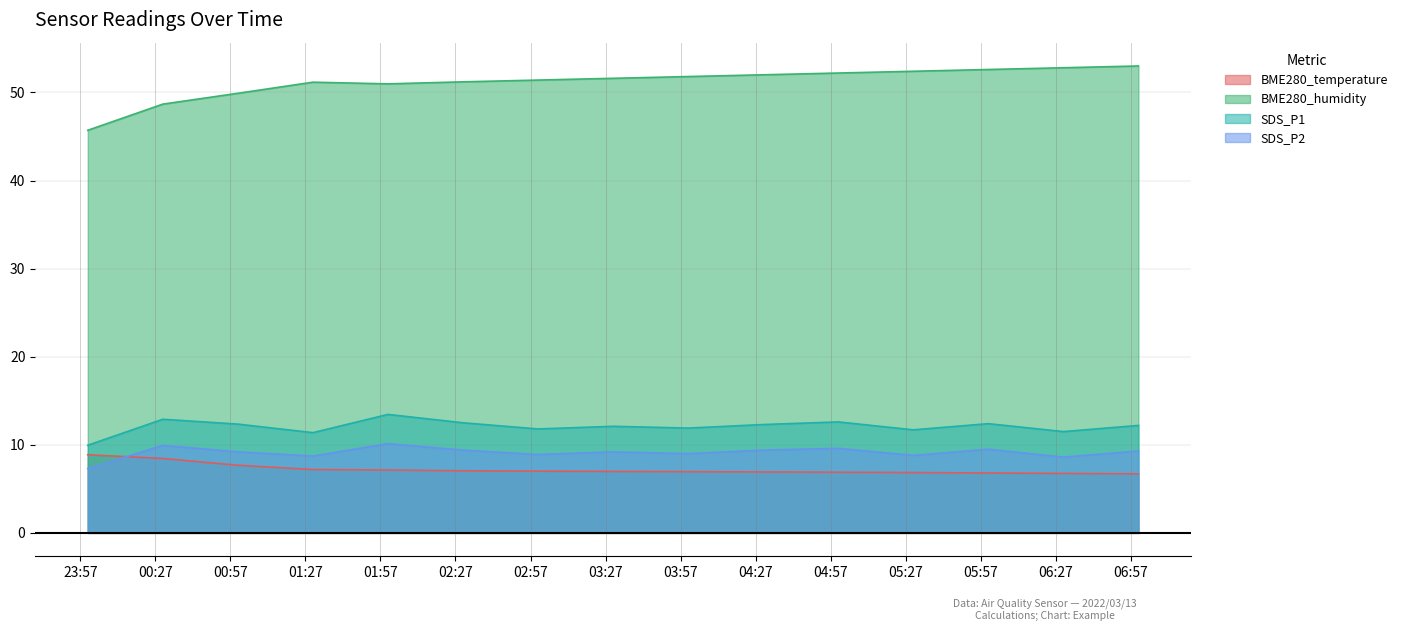

What is the difference between the second highest and minimum values in the SDS_P1 series?

3.0